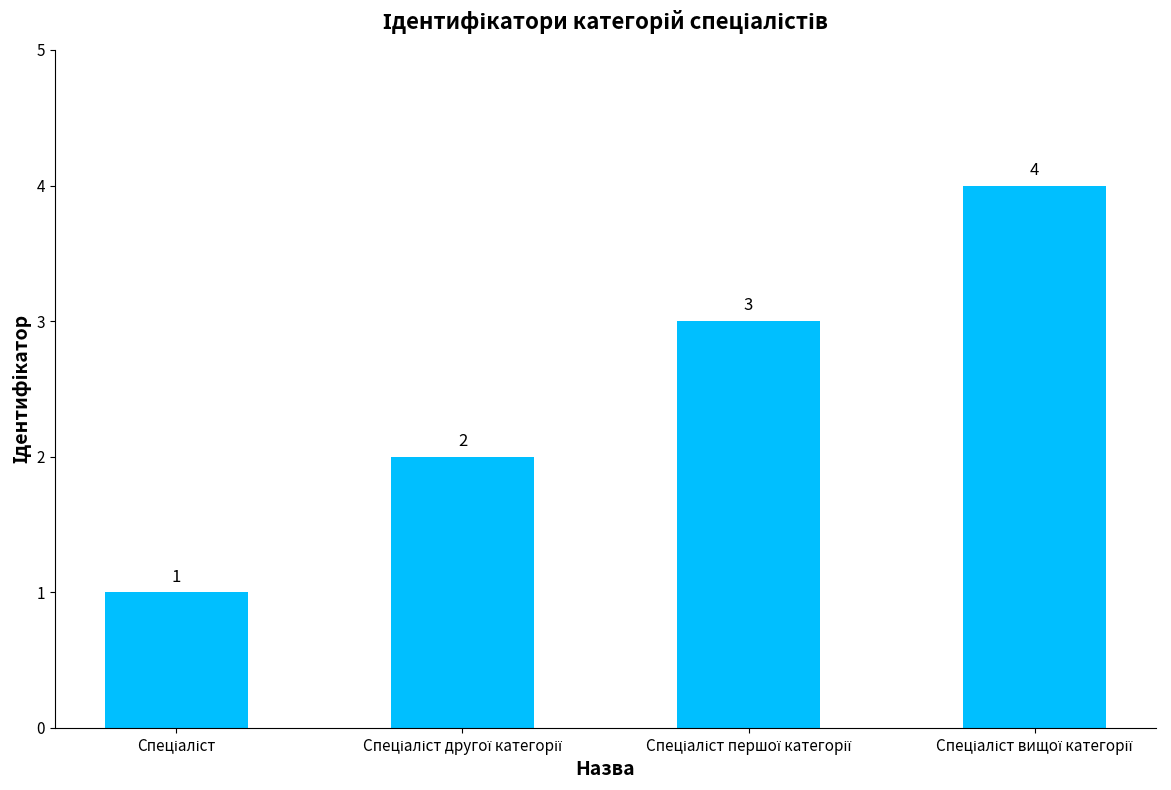

What is the greatest value displayed?

4